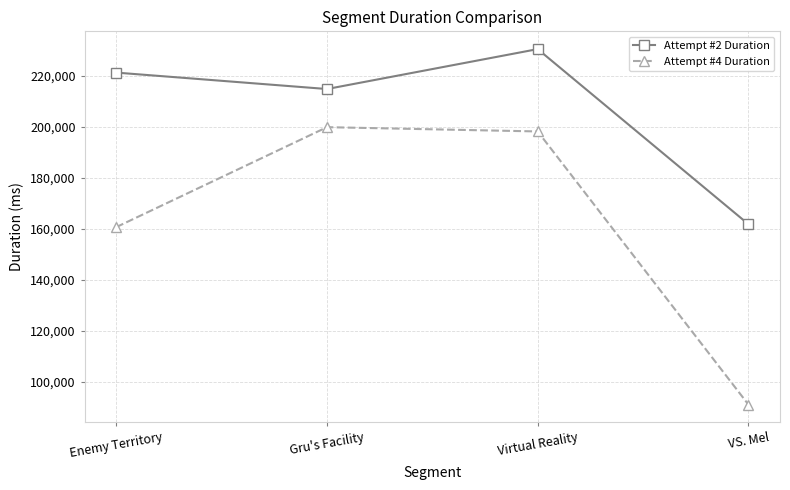

What is the difference between the highest and lowest values at Gru's Facility?

14957